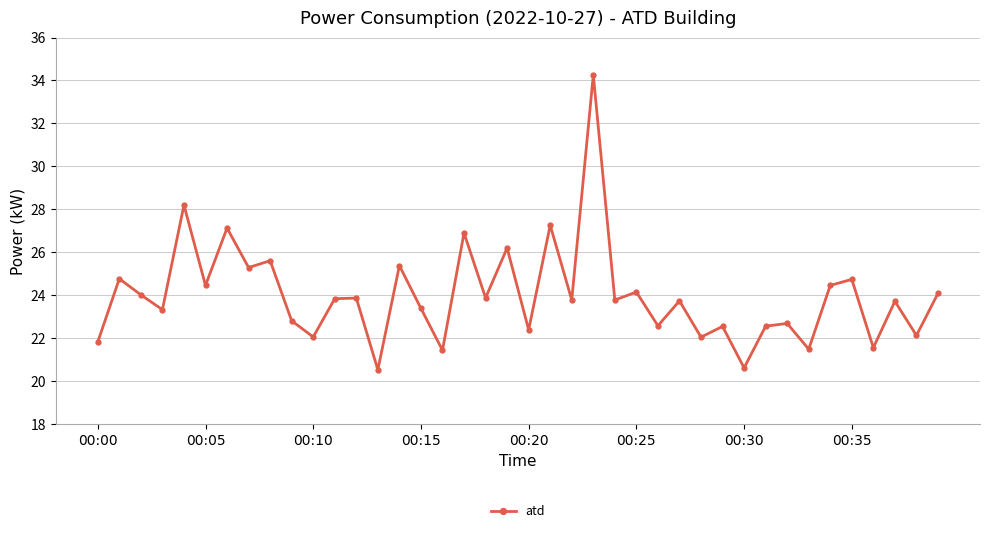

How many lines are shown in the chart?

1